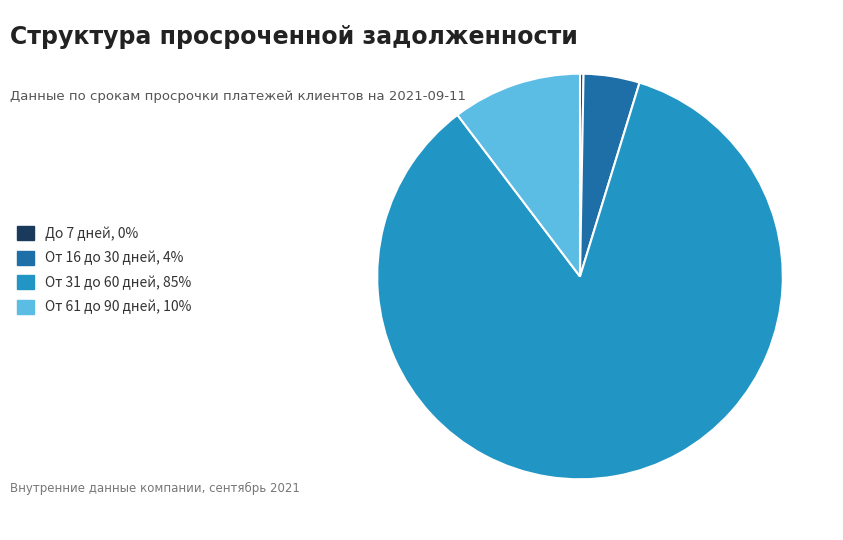

Is there a majority slice in this chart?

Yes